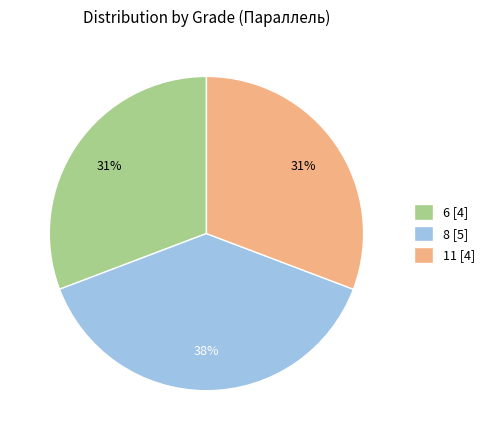

To the nearest percent, what percentage of the pie is 8?

38%